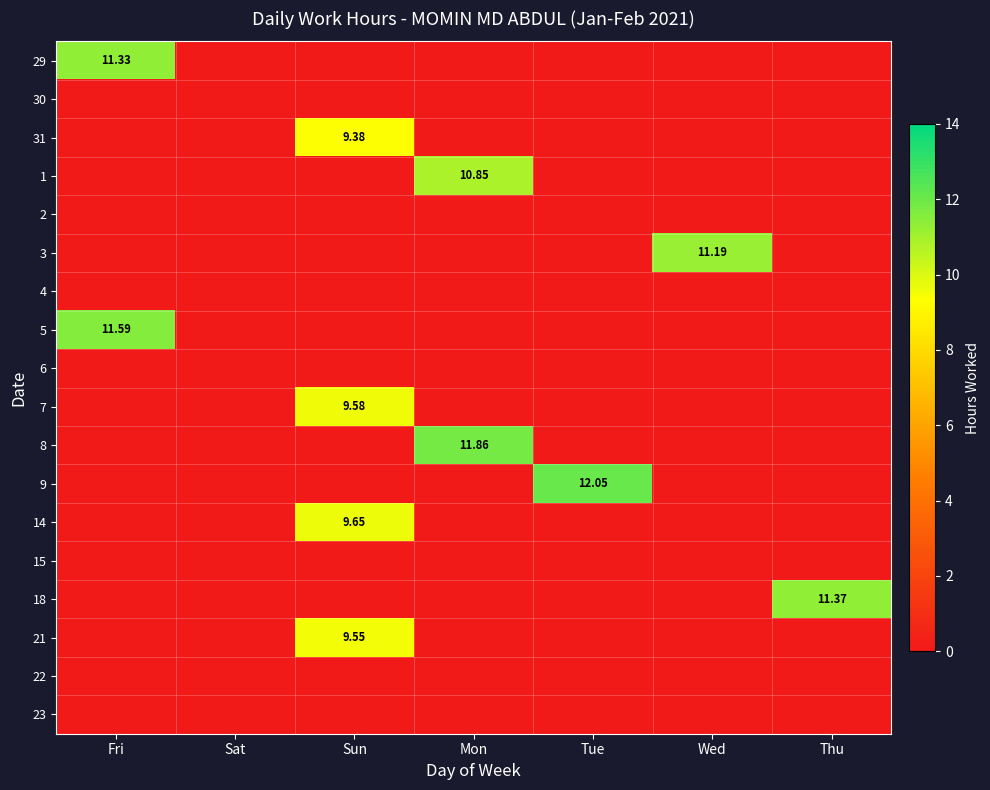

At Wed, list the series in order from smallest to largest.

29, 30, 31, 1, 2, 4, 5, 6, 7, 8, 9, 14, 15, 18, 21, 22, 23, 3